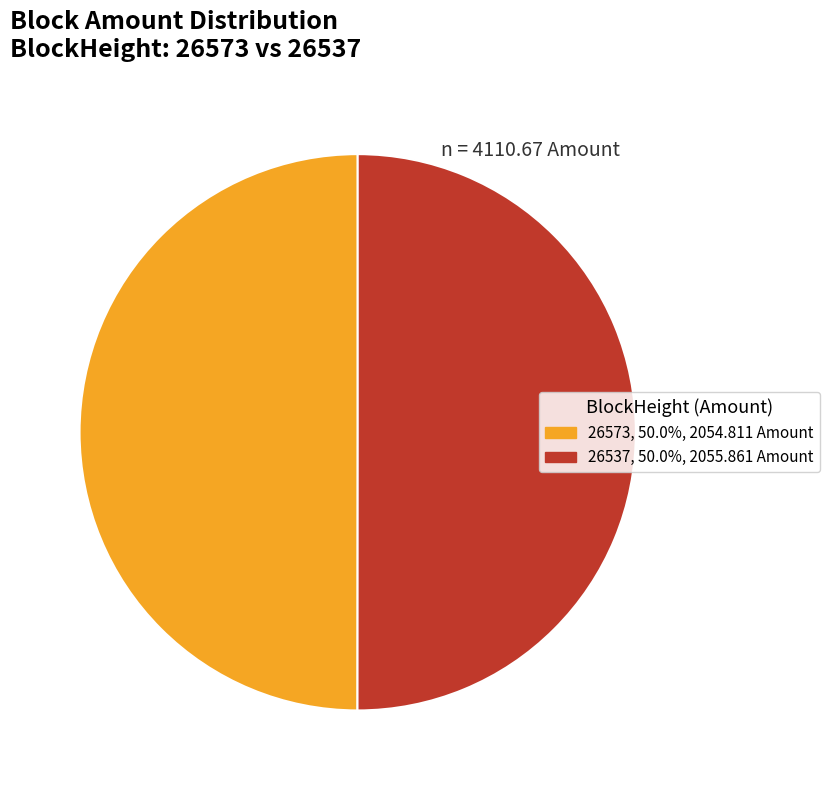

Is the sum of 26573 and 26537 greater than half?

Yes